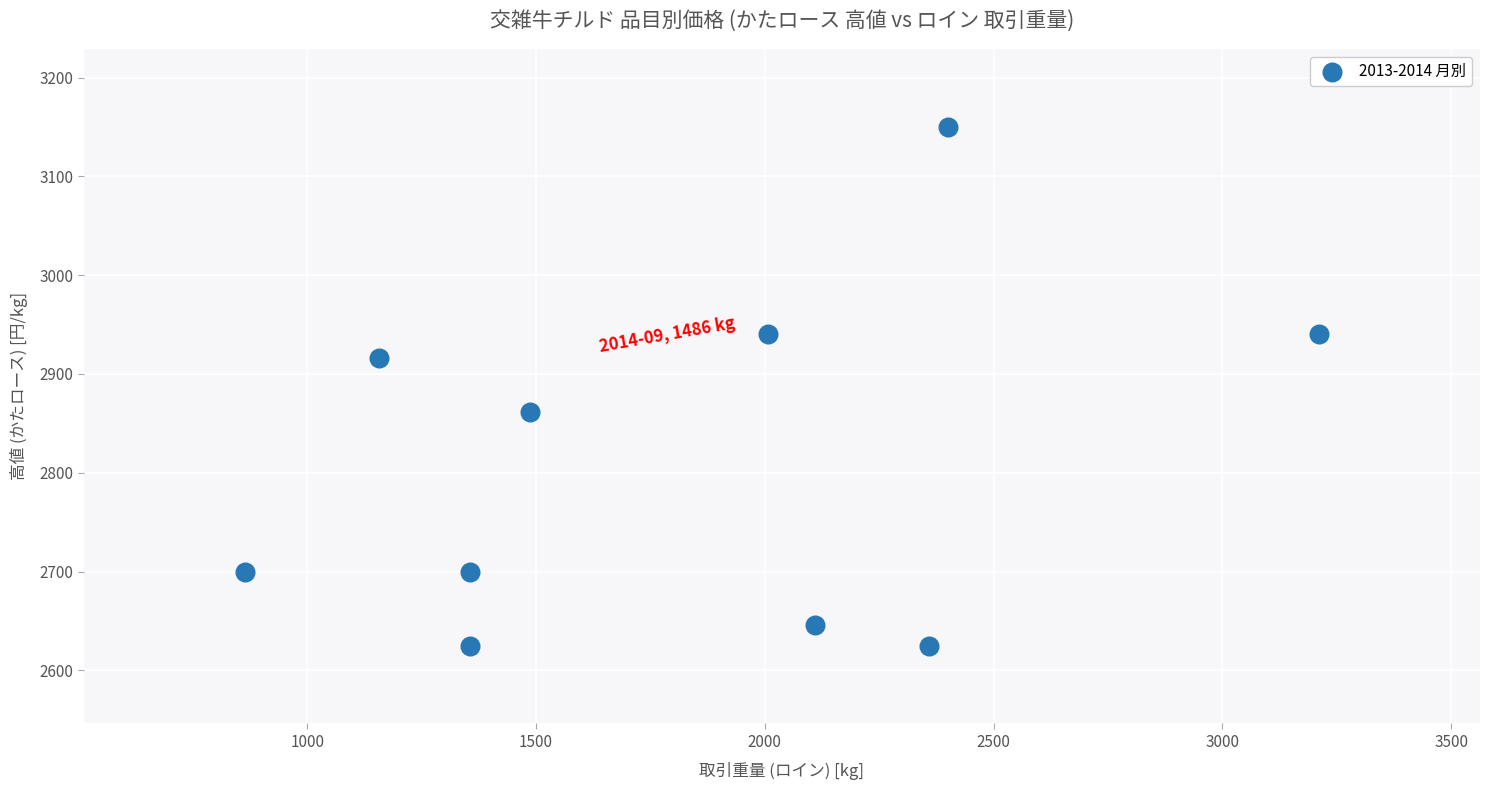

What is the average Y value?

2810